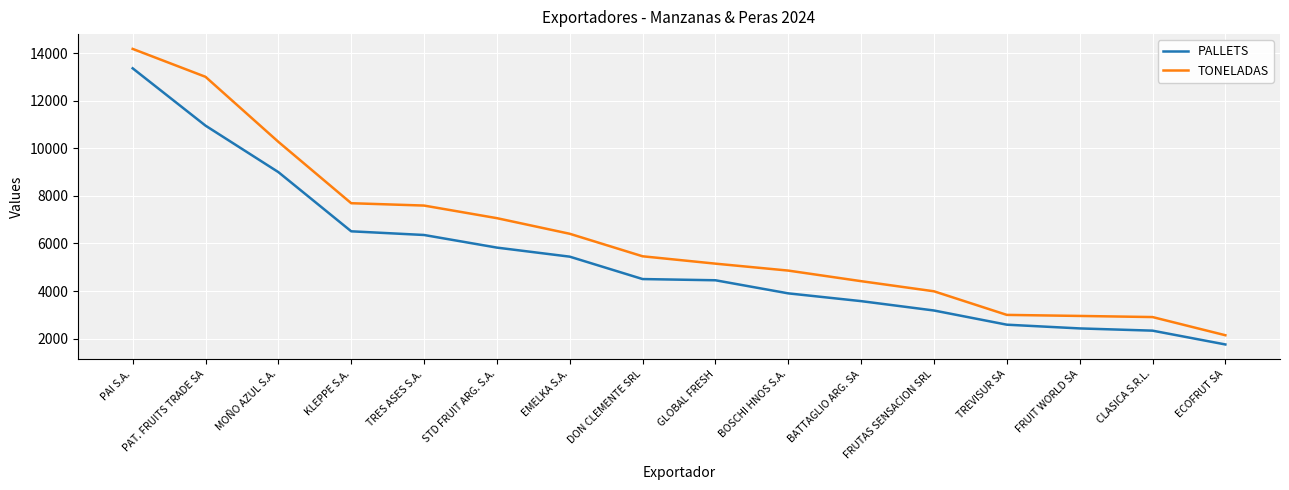

Which series changed the most between PAT. FRUITS TRADE SA and FRUTAS SENSACION SRL?

TONELADAS